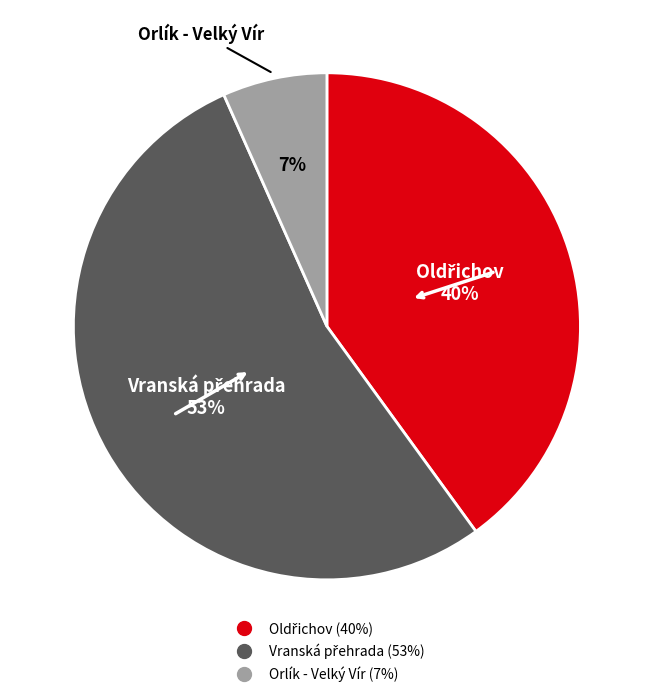

What is the smallest slice in the pie chart?

Orlík - Velký Vír